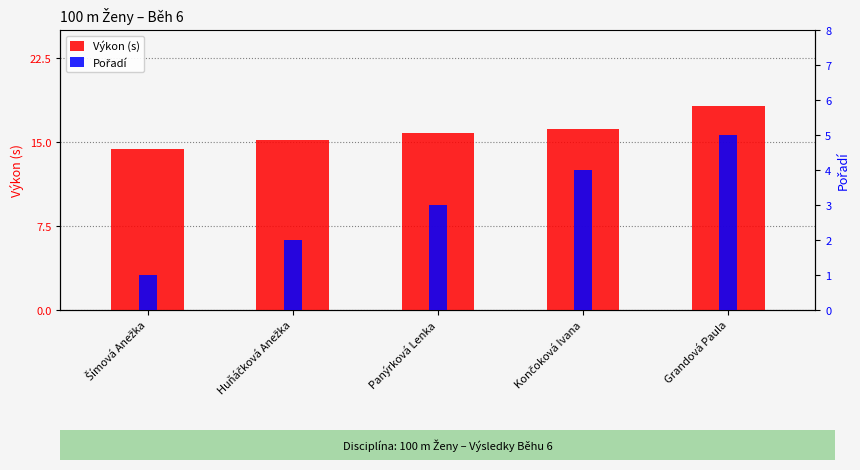

List the labels in order of Výkon value, smallest first.

Šímová Anežka, Huňáčková Anežka, Panýrková Lenka, Končoková Ivana, Grandová Paula